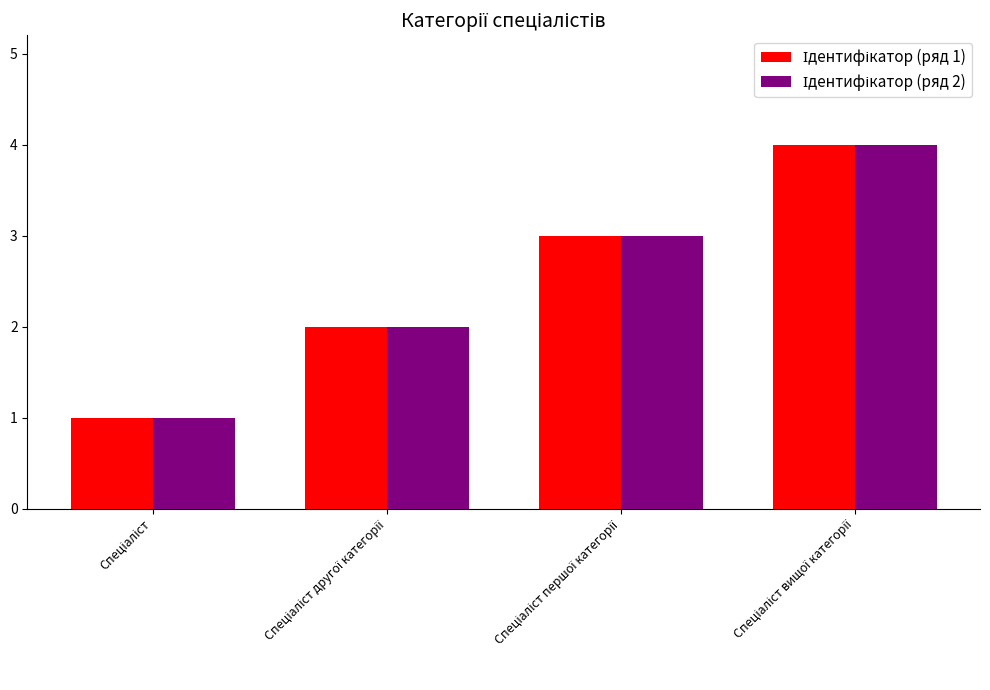

At which category is the sum across all series the highest?

Спеціаліст вищої категорії